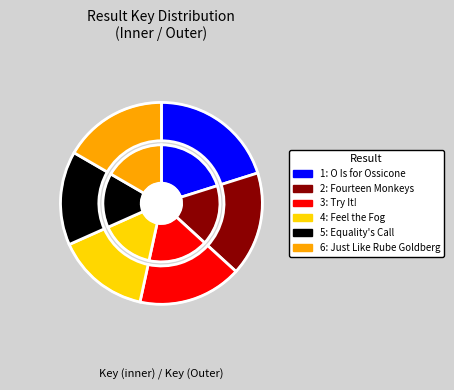

To the nearest percent, what is the combined percentage of 2: Fourteen Monkeys and 6: Just Like Rube Goldberg?

33%